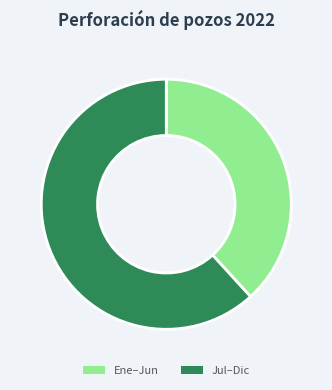

Which category accounts for the majority?

Jul–Dic